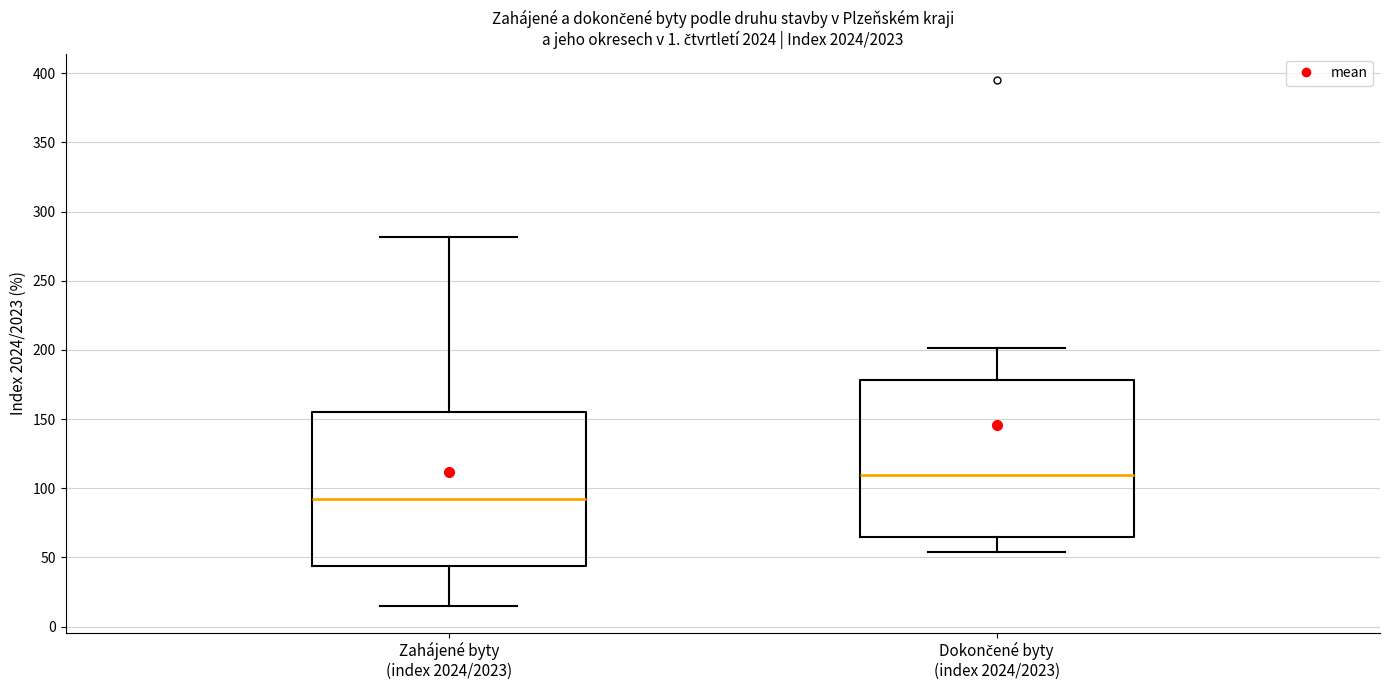

Reading left to right, read every box against the y-axis: the position of its median line, the range the box covers, and the ends of its whiskers. The values are not printed on the chart, so give them approximately, as read against the axis.

Zahájené byty (index 2024/2023): median 90, box 45 to 155, whiskers 15 to 280
Dokončené byty (index 2024/2023): median 110, box 65 to 180, whiskers 55 to 200